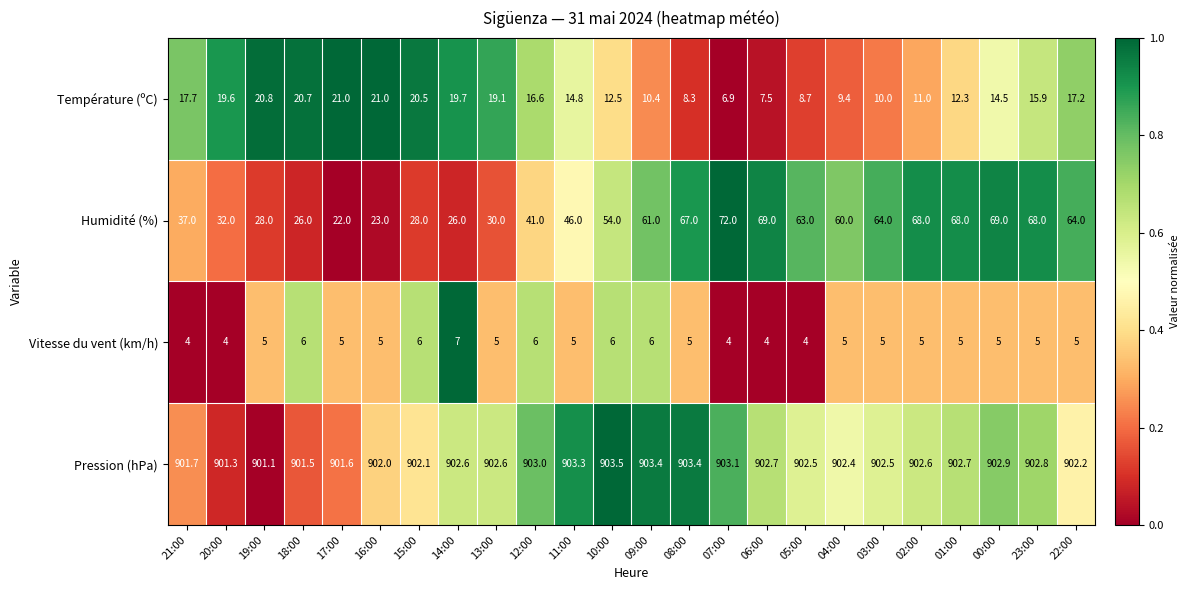

Rank the series at 11:00 from highest to lowest value.

Pression (hPa), Humidité (%), Température (ºC), Vitesse du vent (km/h)